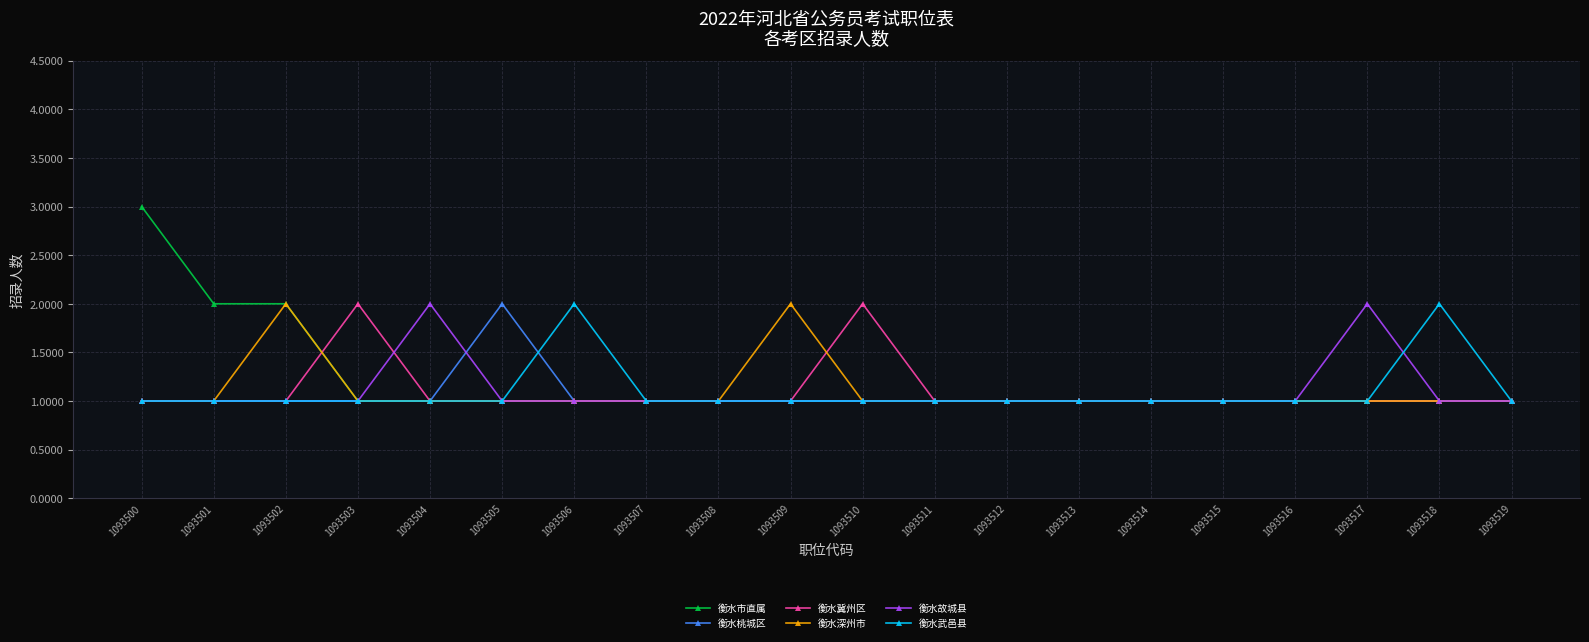

Is this an area chart (filled region under the line)?

No